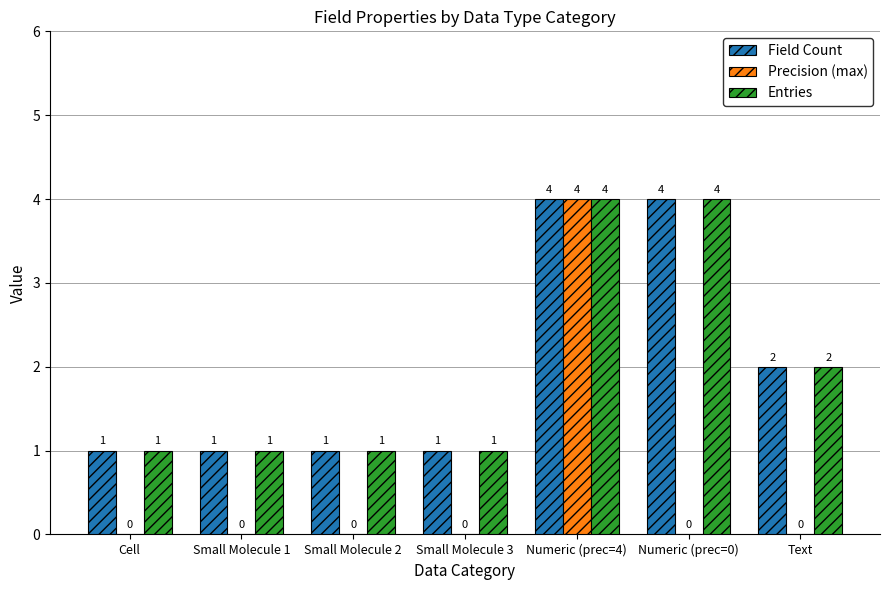

Which series has the widest spread of values?

Precision (max)